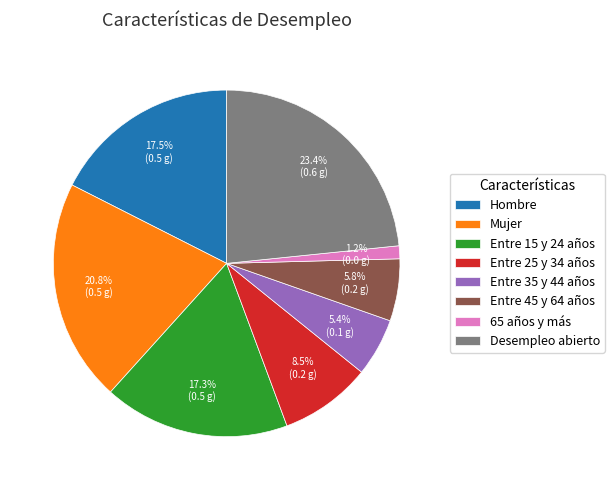

What is the largest slice in the pie chart?

Desempleo abierto